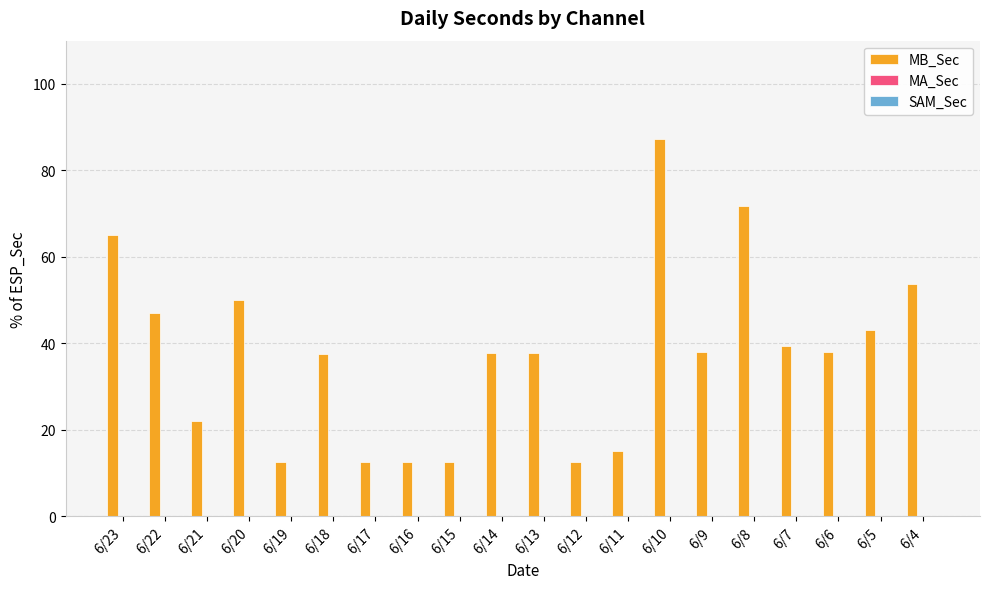

What is the change in value from 6/17 to 6/13?

+25.4